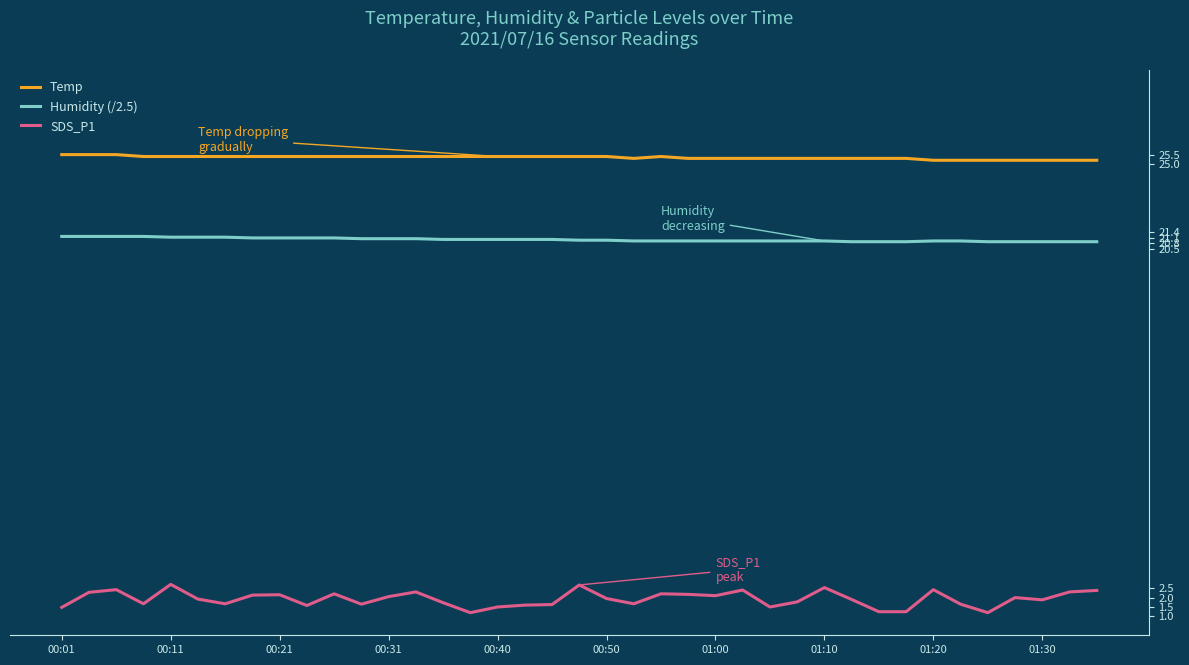

What is the highest value of the Humidity (/2.5) series?

21.2